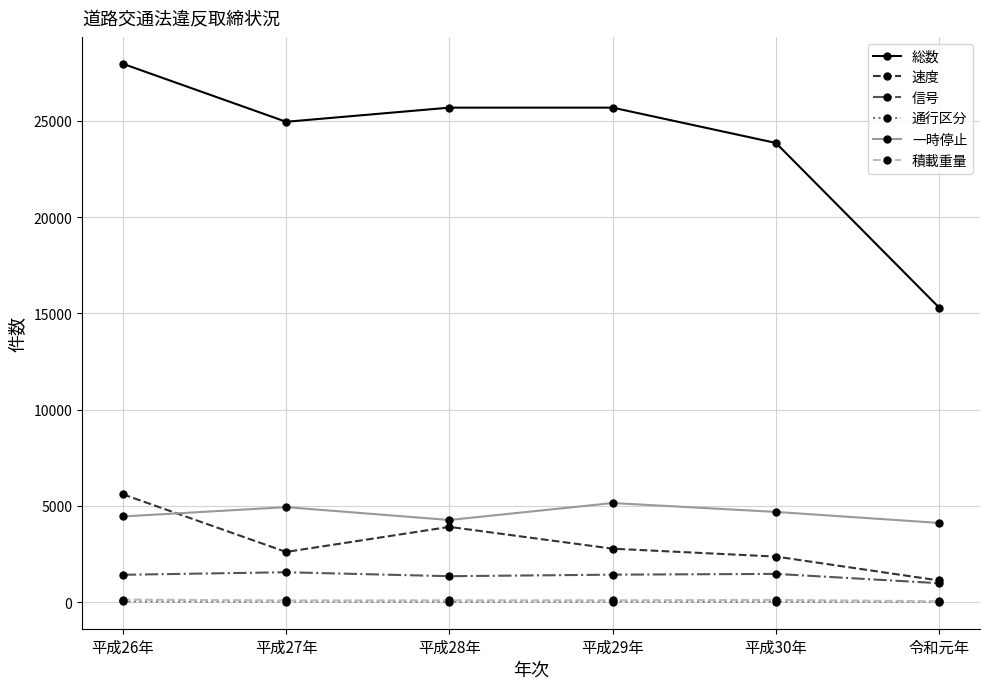

True or false: 信号 and 積載重量 cross at least once.

False